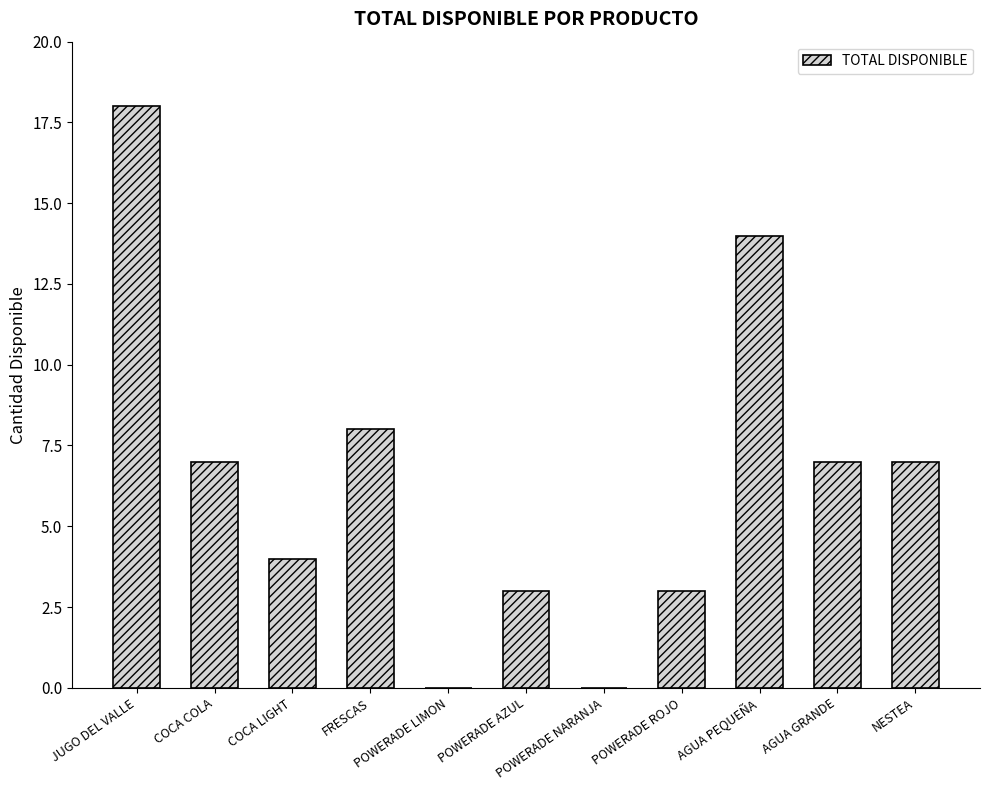

True or false: the data shows 8 at FRESCAS.

True